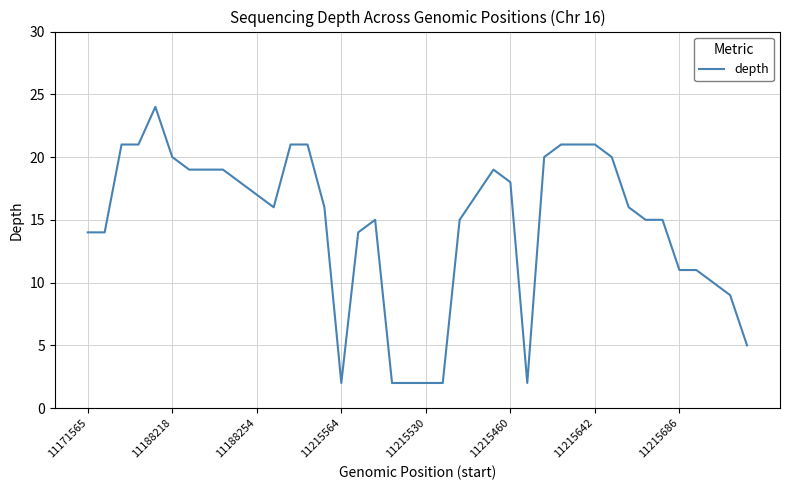

What is the difference between the maximum and minimum values?

22